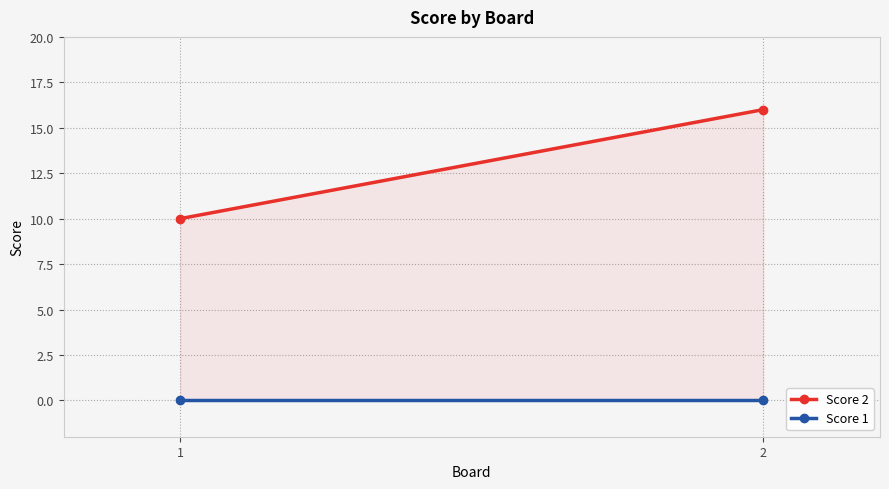

True or false: Score 1 has a value of 0 at 2.

True